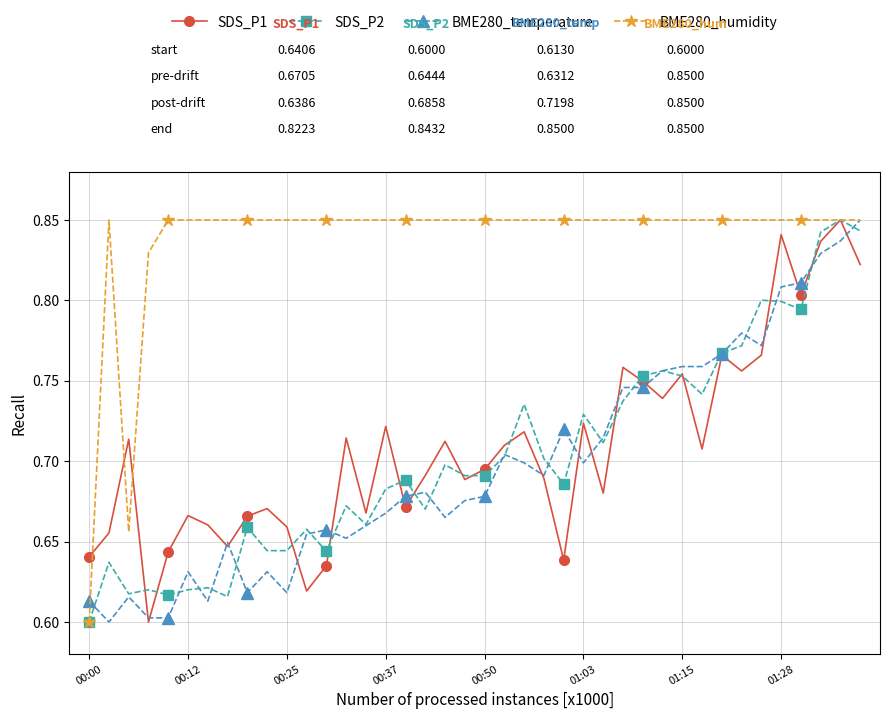

Count the SDS_P2 values in the range 0 to 1.

40